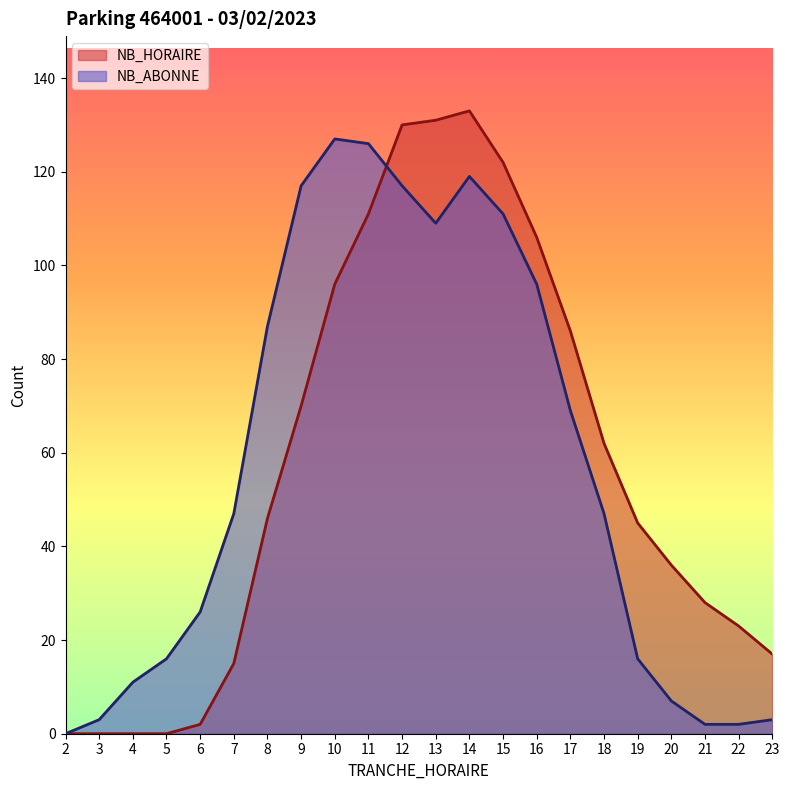

Which series has the largest range (max minus min)?

NB_HORAIRE